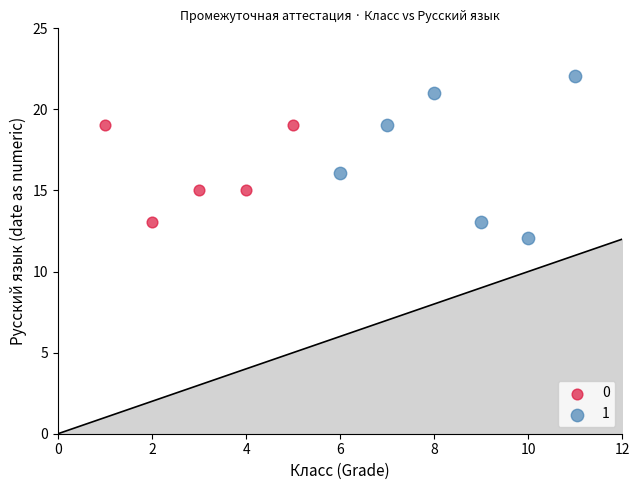

Which series has the largest Y range (max minus min)?

1